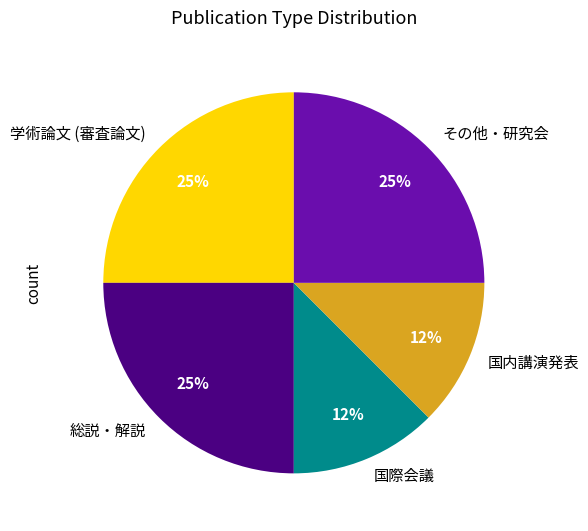

Is the sum of 総説・解説 and 国際会議 greater than half?

No